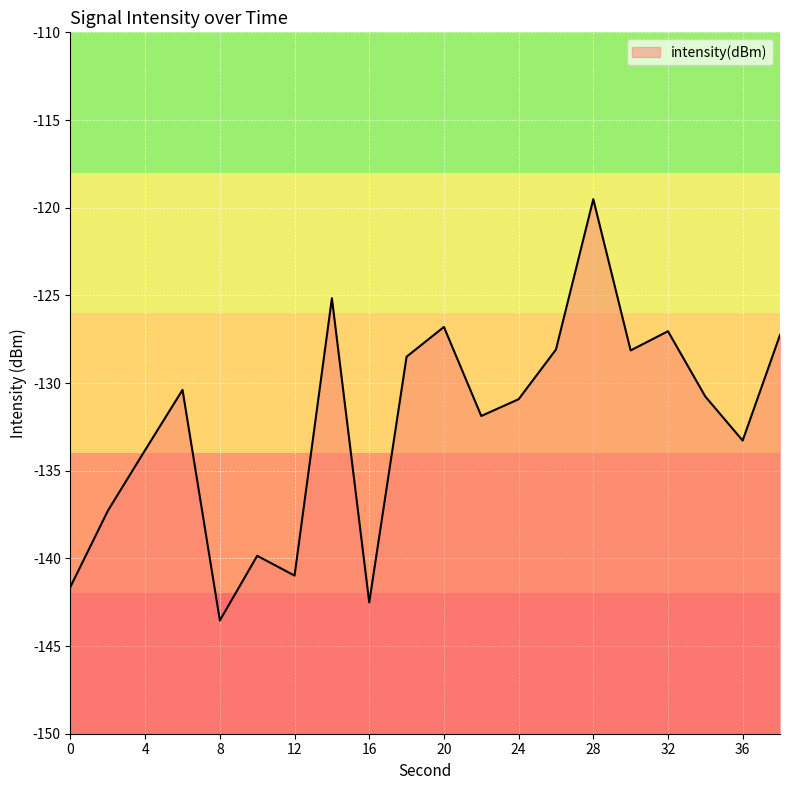

Read the value at 34.

-130.8